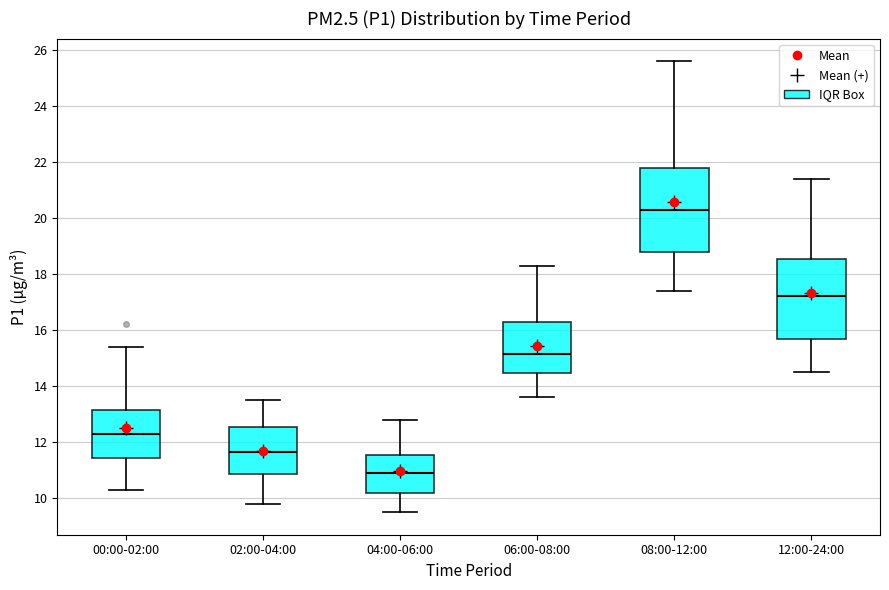

Which box's median line is the highest?

08:00-12:00